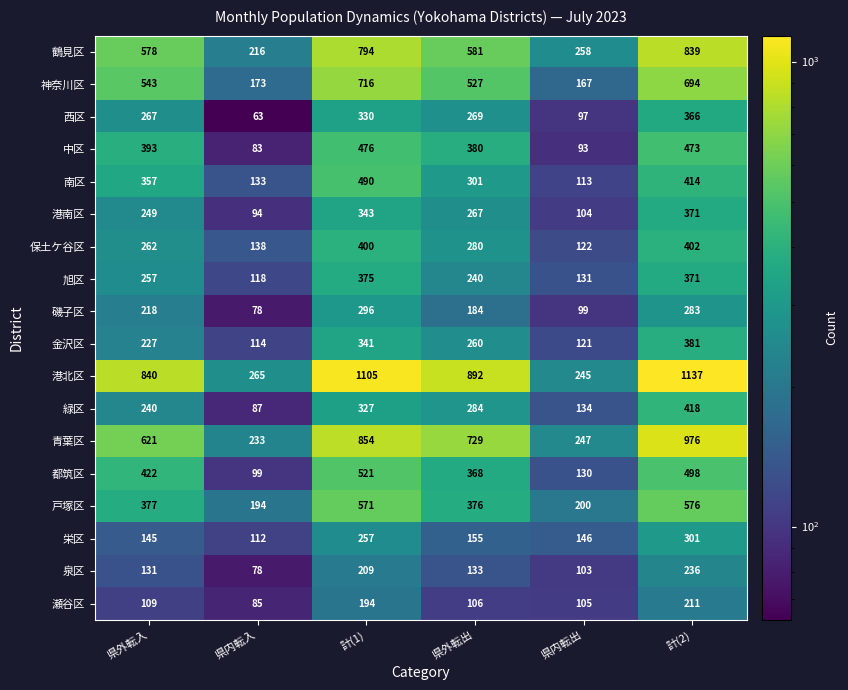

Is it true that 保土ケ谷区 equals 400 at 計(1)?

True